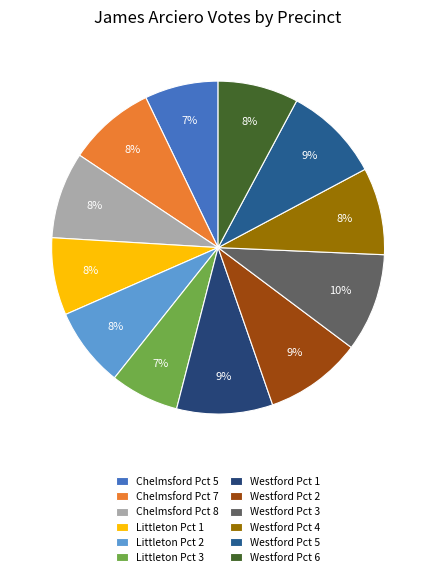

How many segments does this pie chart have?

12